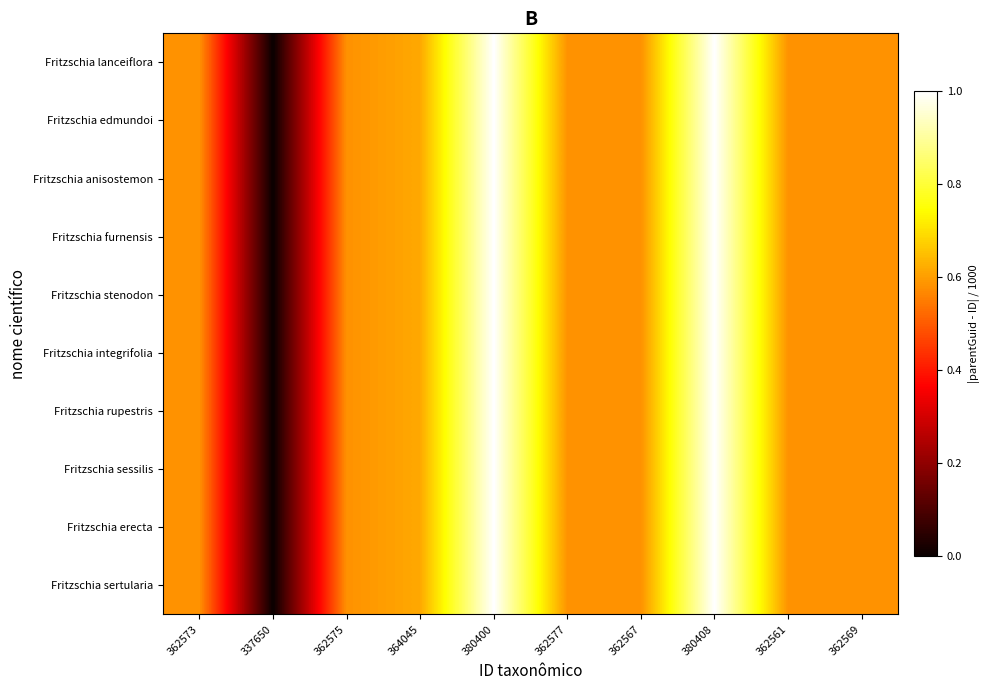

What is the greatest value displayed?

1.0